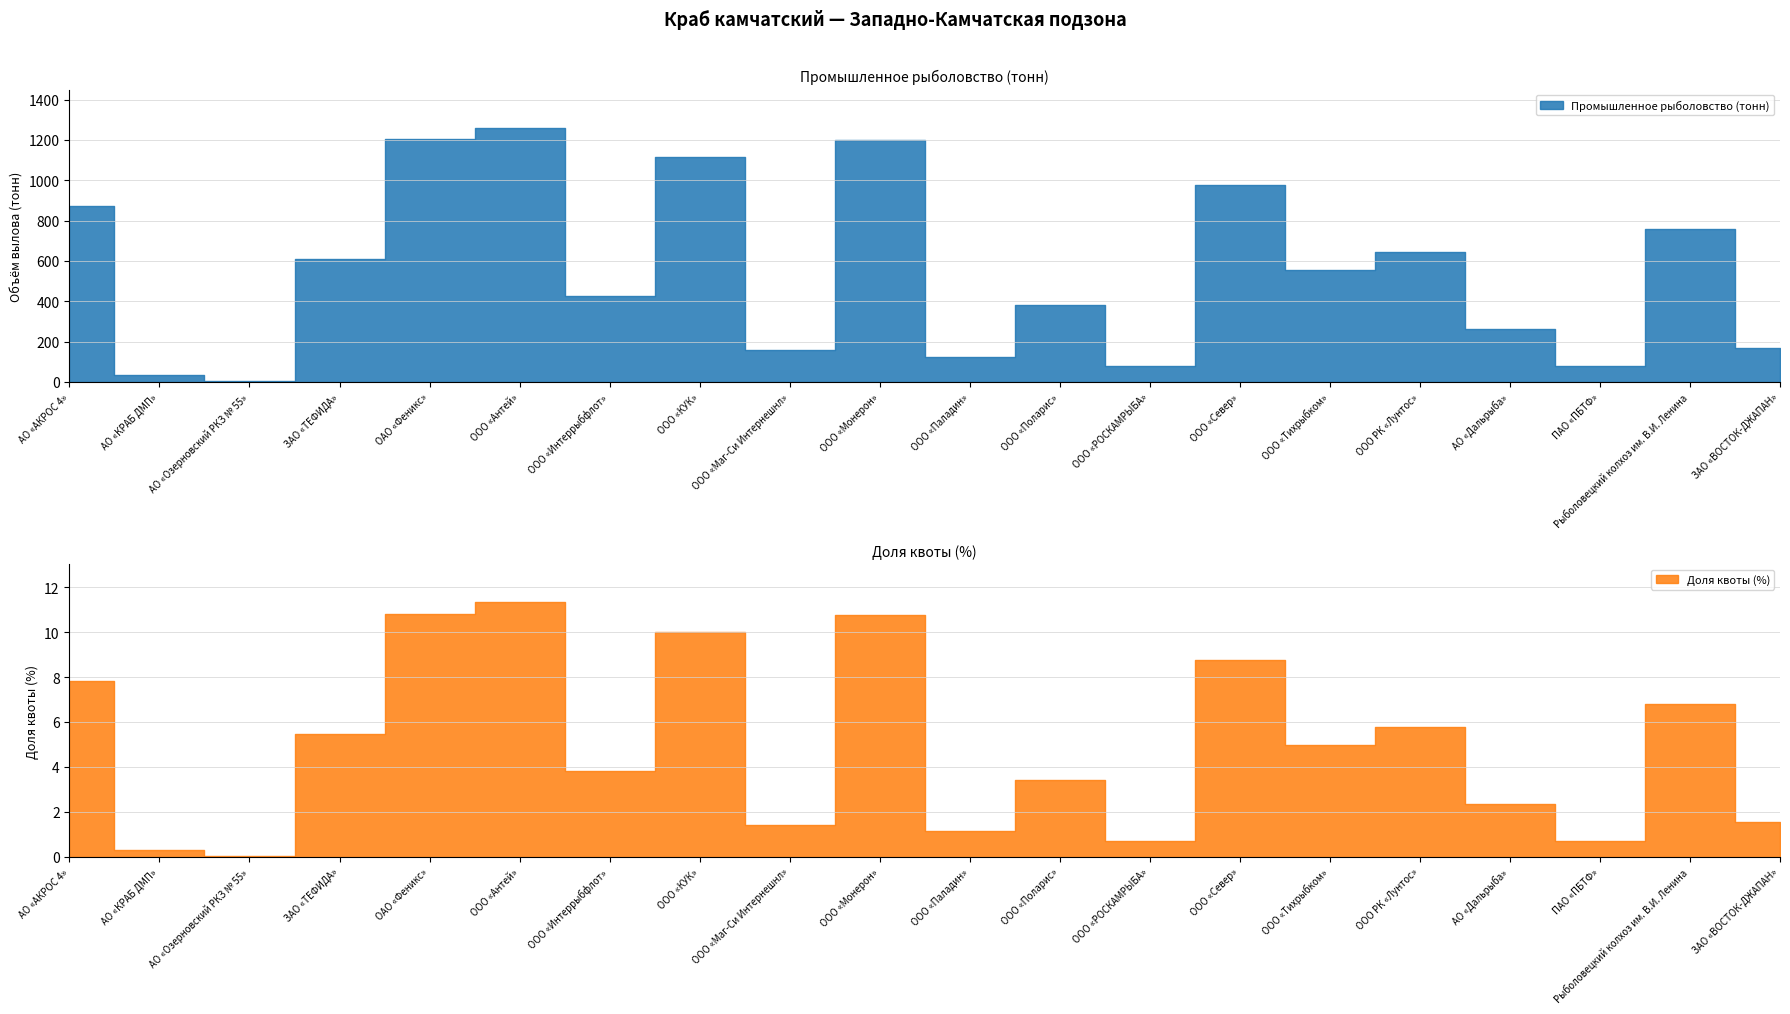

At which category does Промышленное рыболовство (тонн) reach its first local peak?

ООО «Антей»